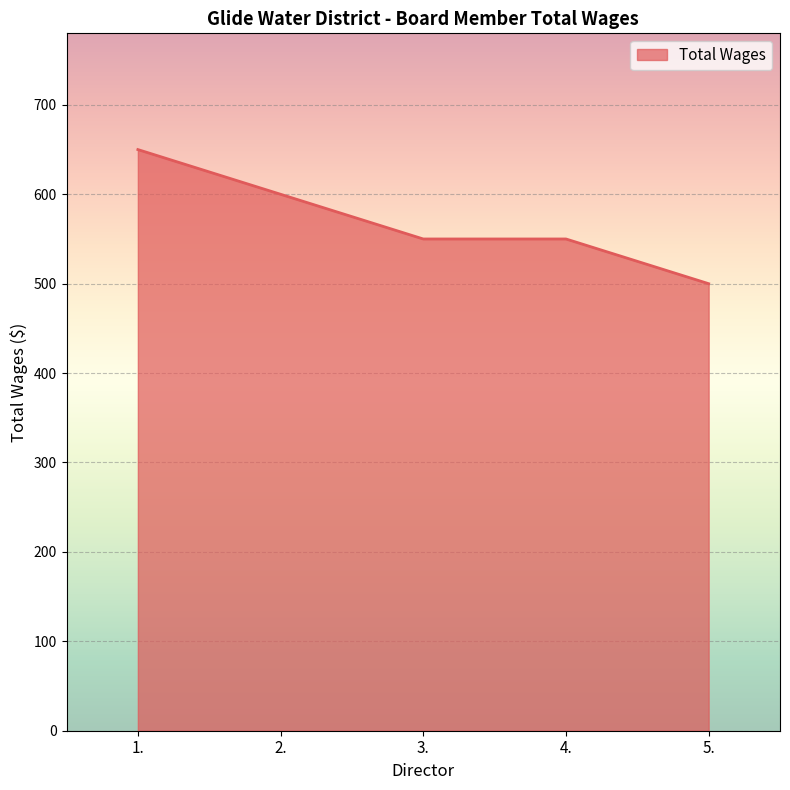

At which category does the chart reach its peak across all series?

1.